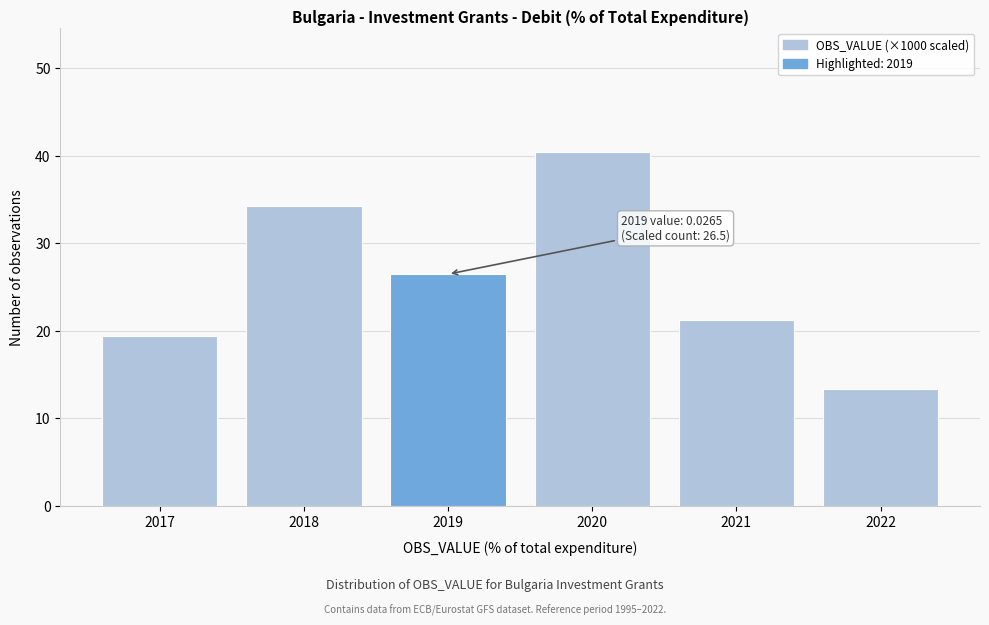

Reading left to right, extract all data points from this chart.

2017=19.4	2018=34.3	2019=26.5	2020=40.4	2021=21.2	2022=13.4